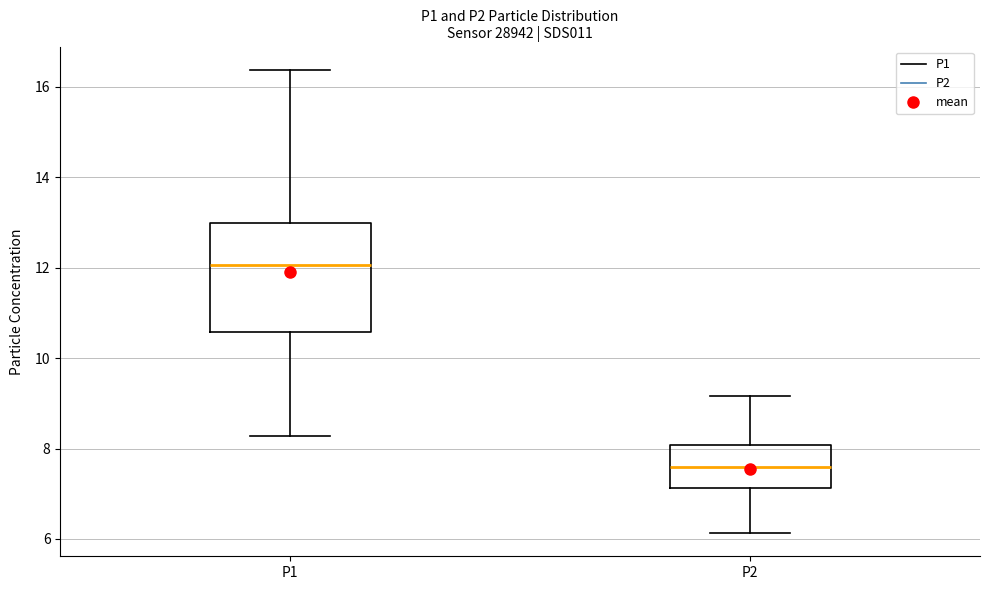

Reading left to right, read every box against the y-axis: the position of its median line, the range the box covers, and the ends of its whiskers. The values are not printed on the chart, so give them approximately, as read against the axis.

P1: median 12.0, box 10.6 to 13.0, whiskers 8.2 to 16.4
P2: median 7.6, box 7.2 to 8.0, whiskers 6.2 to 9.2